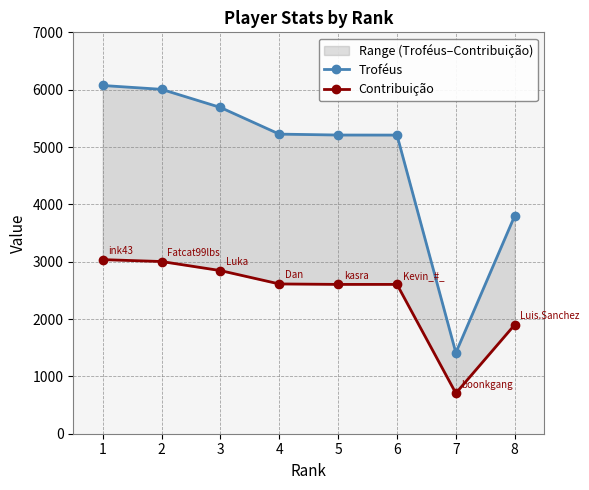

Between 1 and 4, which is larger?

1